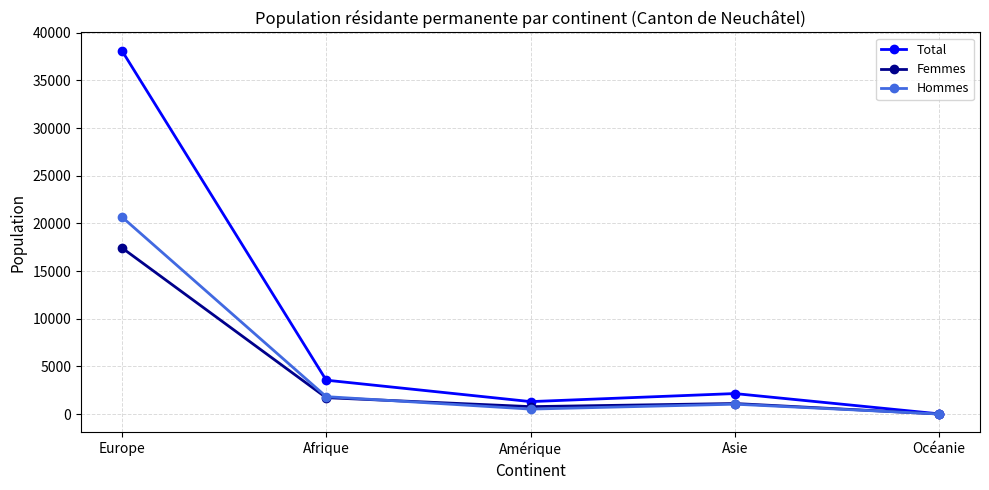

Where is Hommes nearest to the value 10348?

Afrique